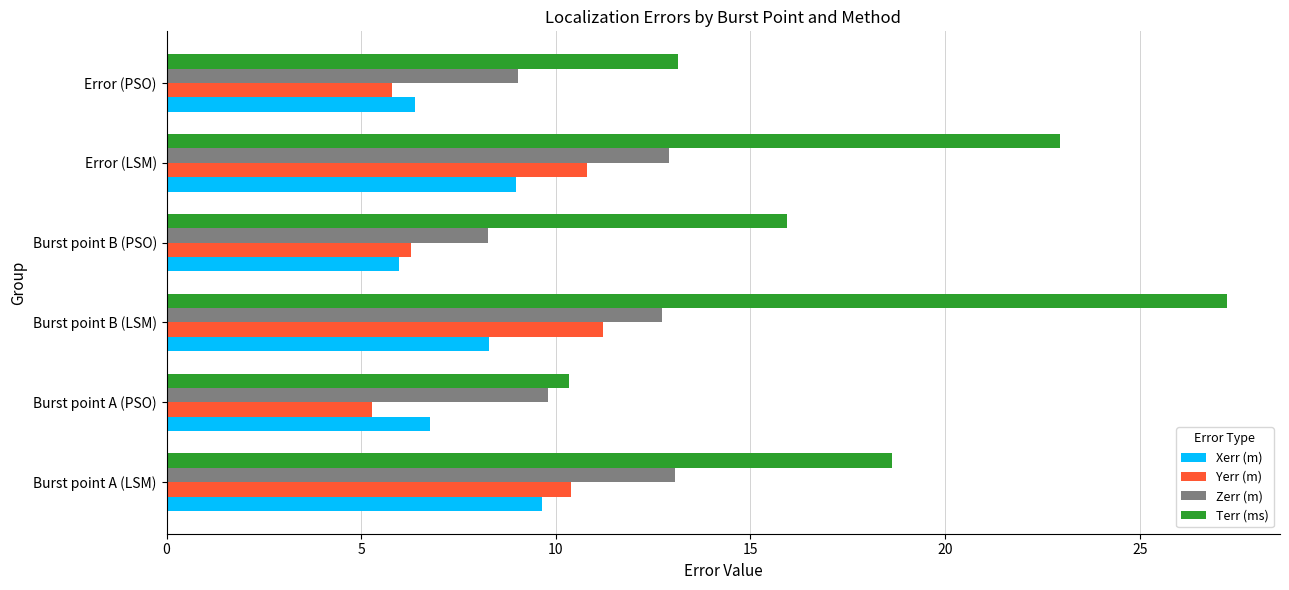

The Yerr (m) series shows 3.7 at Burst point A (PSO). True or false?

False